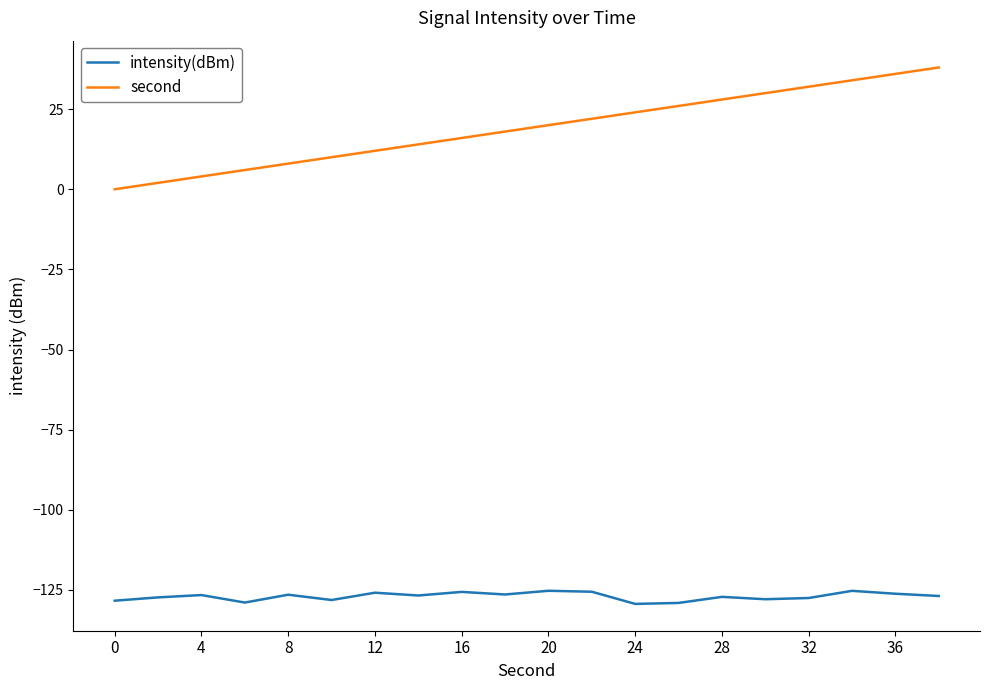

What is the difference between the maximum and minimum values in the intensity(dBm) series?

4.1